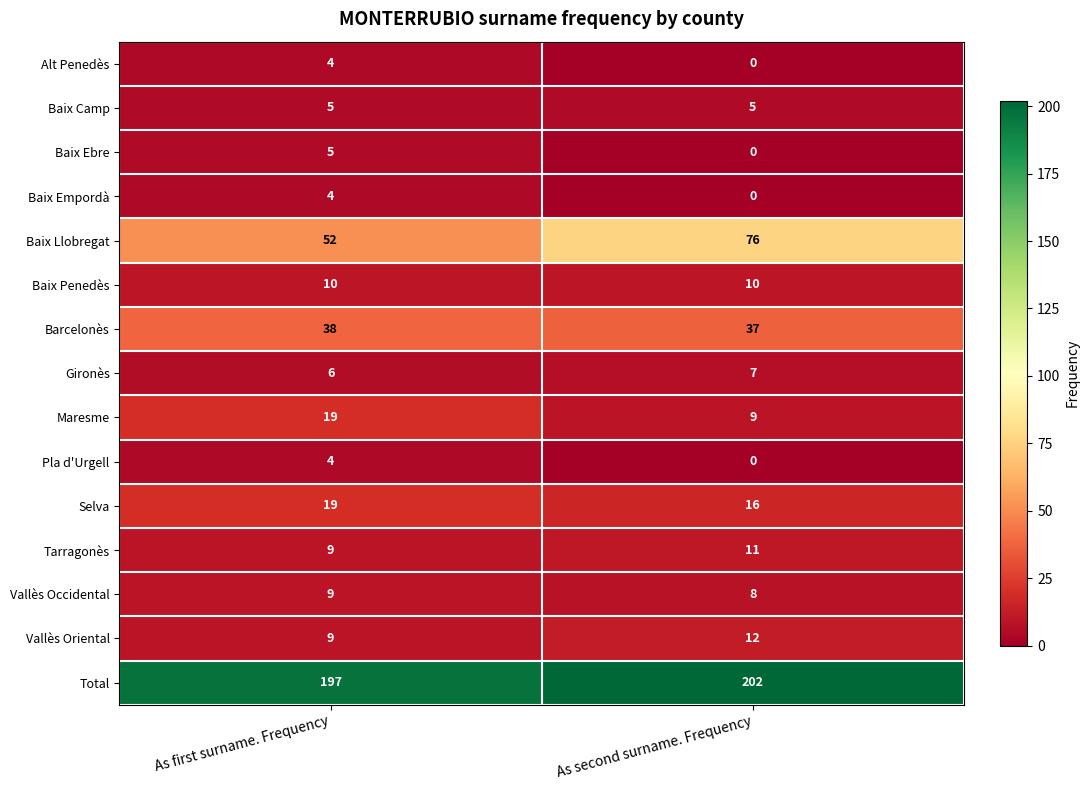

How many series are shown in this chart?

15